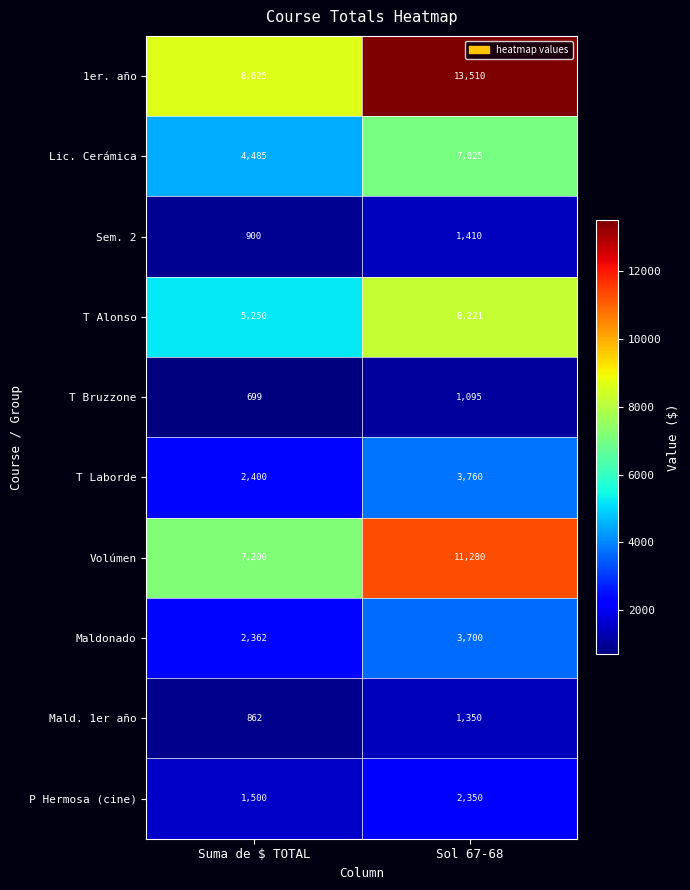

List the series in order of their peak value, highest first.

1er. año, Volúmen, T Alonso, Lic. Cerámica, T Laborde, Maldonado, P Hermosa (cine), Sem. 2, Mald. 1er año, T Bruzzone